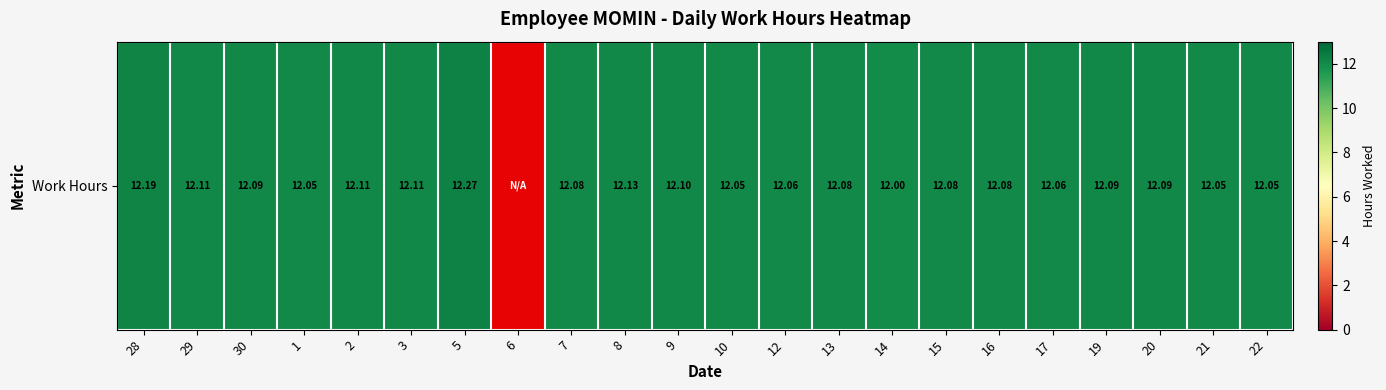

What is the sum of the values at 2 and 13?

24.2